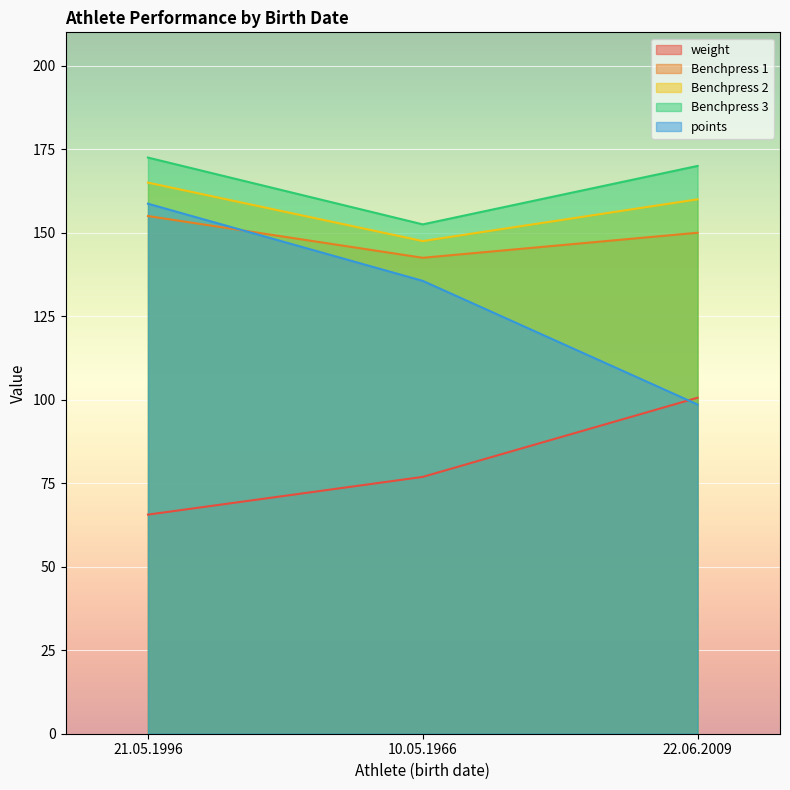

At which category is the sum across all series the highest?

21.05.1996